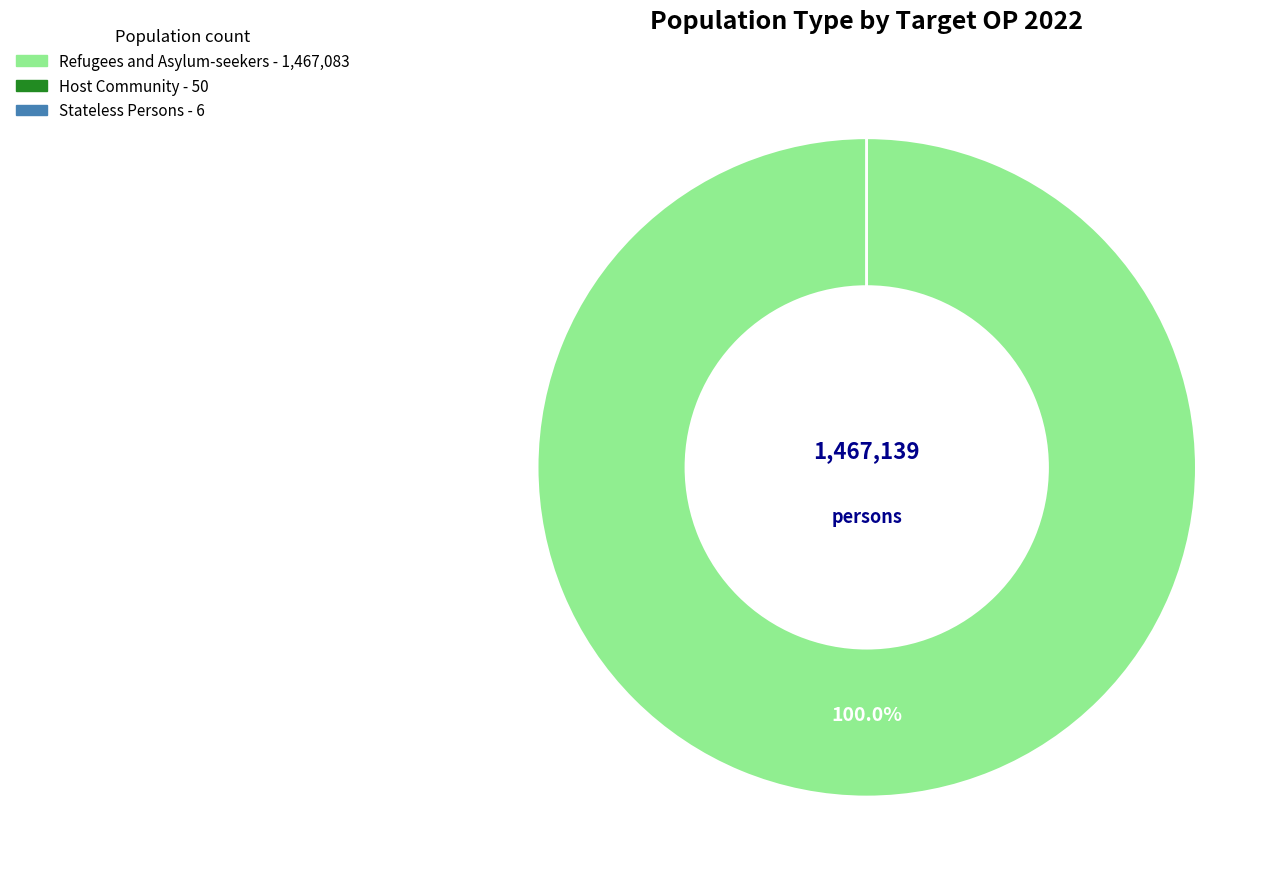

Does Refugees and Asylum-seekers represent more than half of the total?

Yes